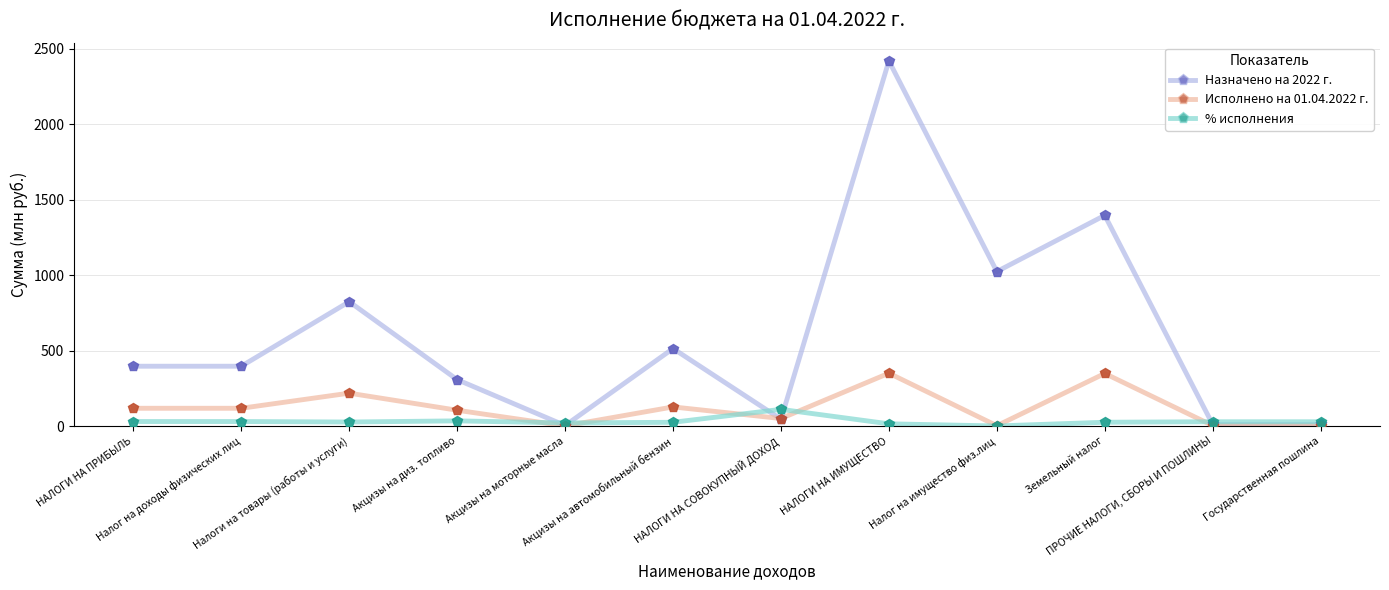

Which series has the largest range (max minus min)?

Назначено на 2022 г.